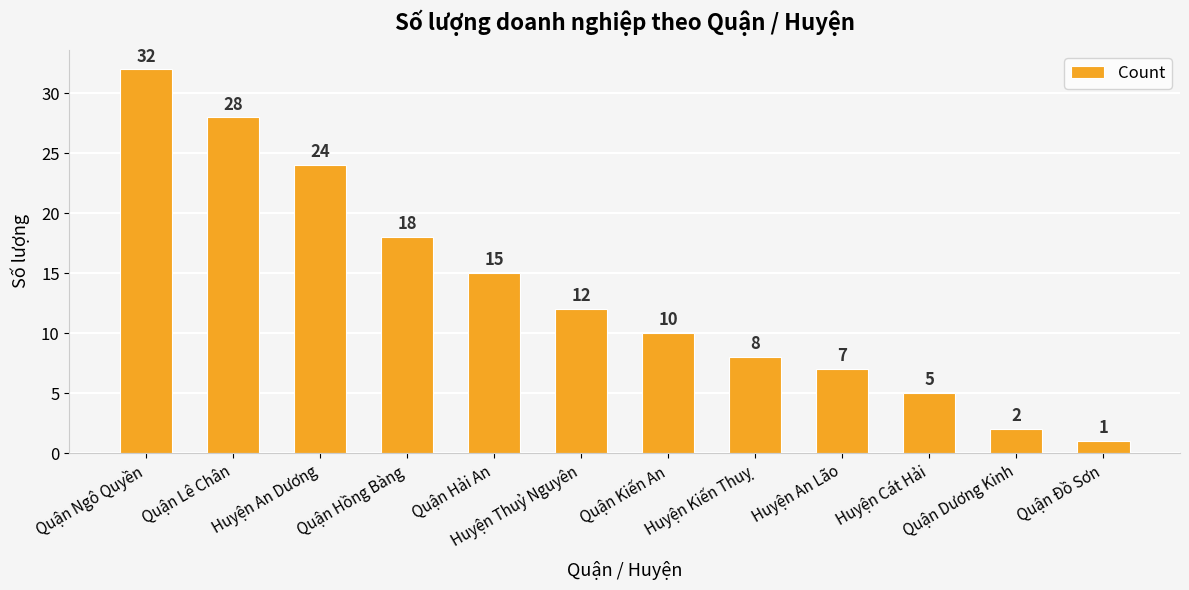

Reading left to right, extract all data points from this chart.

Quận Ngô Quyền=32	Quận Lê Chân=28	Huyện An Dương=24	Quận Hồng Bàng=18	Quận Hải An=15	Huyện Thuỷ Nguyên=12	Quận Kiến An=10	Huyện Kiến Thuỵ=8	Huyện An Lão=7	Huyện Cát Hải=5	Quận Dương Kinh=2	Quận Đồ Sơn=1